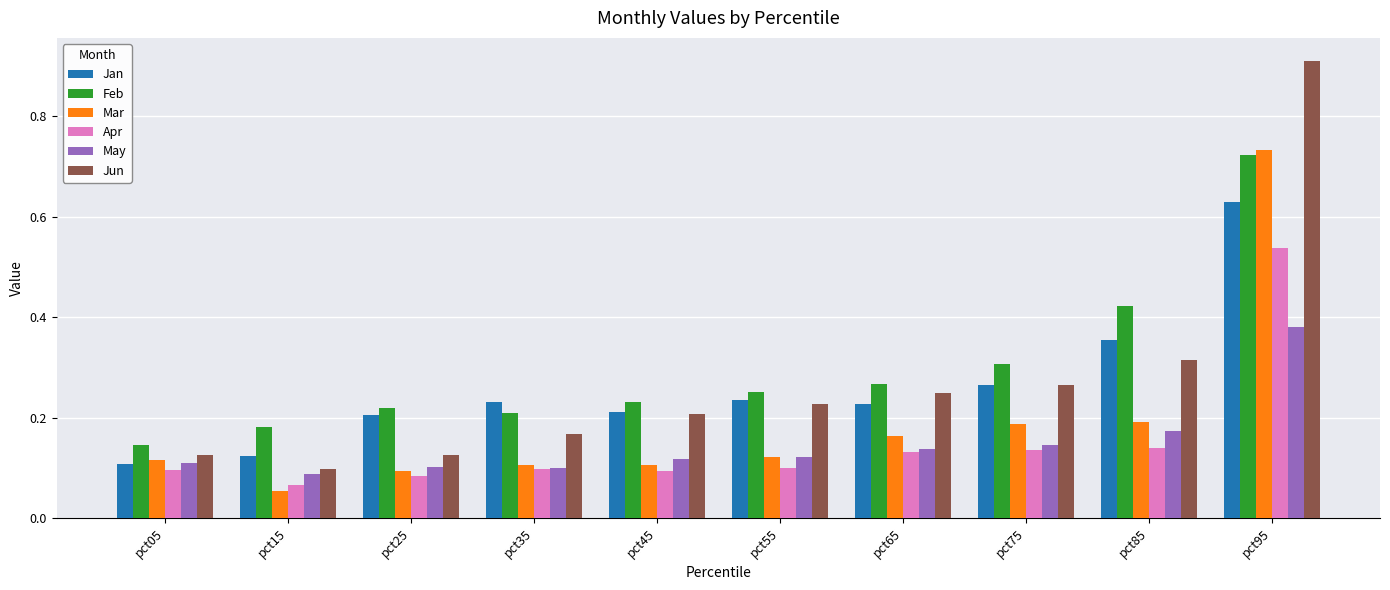

Between pct15 and pct95, which series saw the biggest shift?

Jun